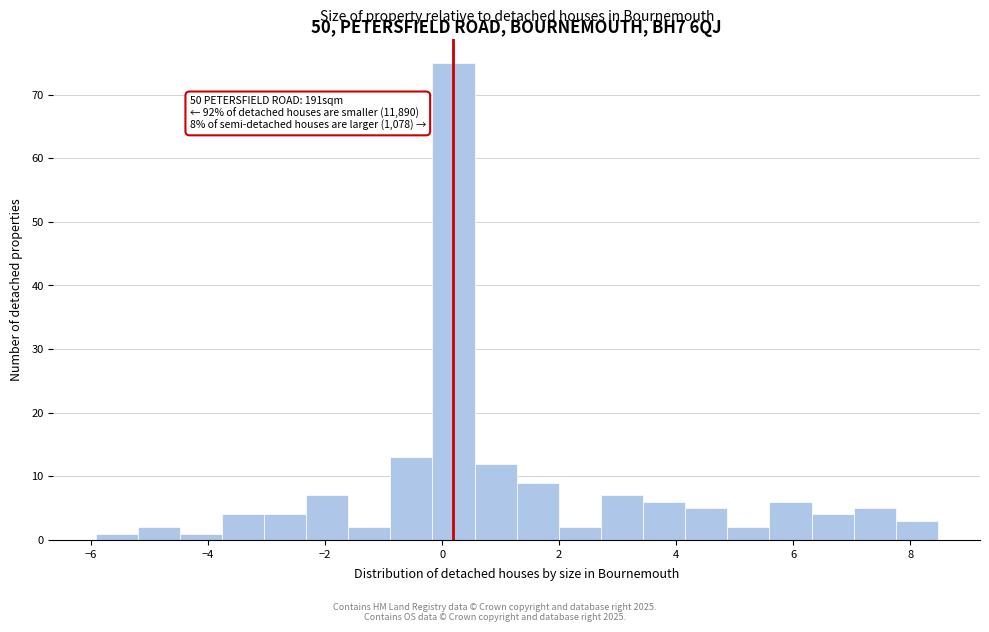

Read against the x-axis, roughly where is the centre of the tallest bar?

0.2